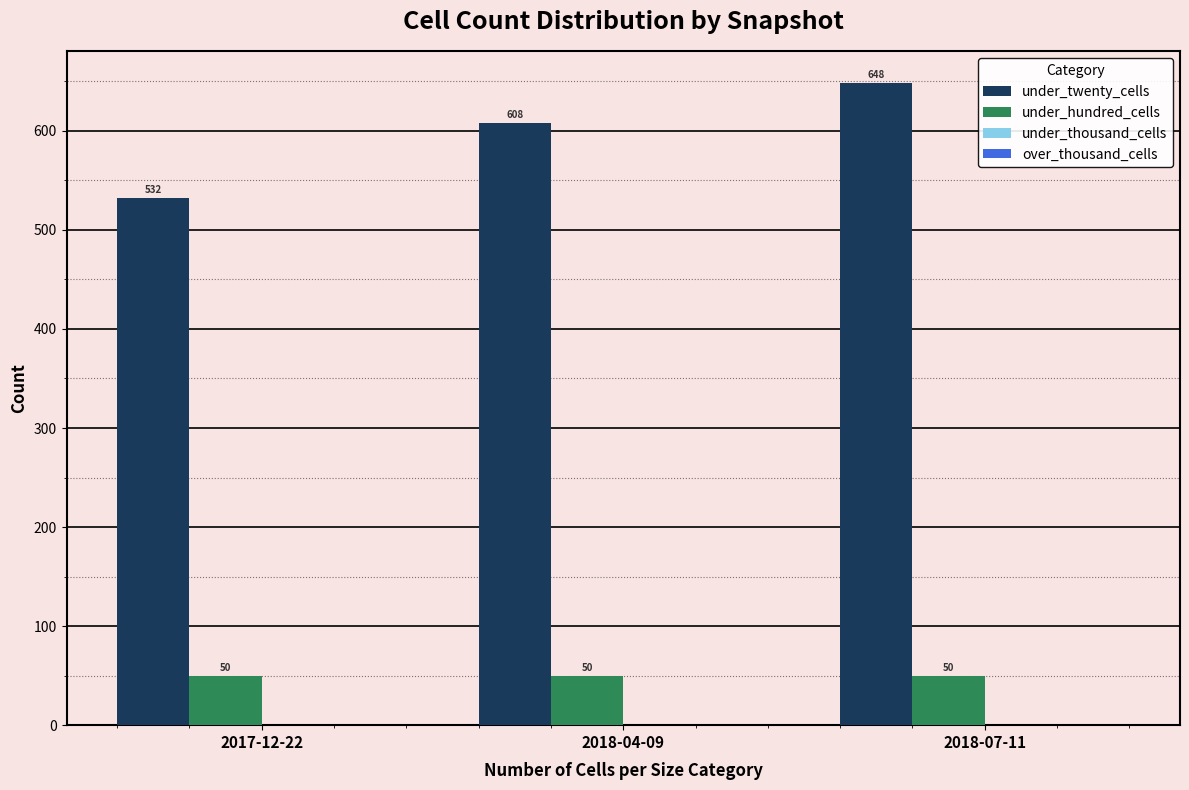

Reading right to left, transcribe all the data shown in this chart.

under_twenty_cells: 648	608	532
under_hundred_cells: 50	50	50